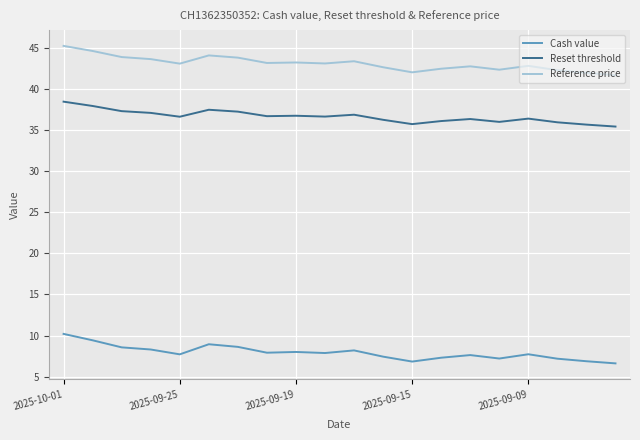

Which series has the widest spread of values?

Cash value